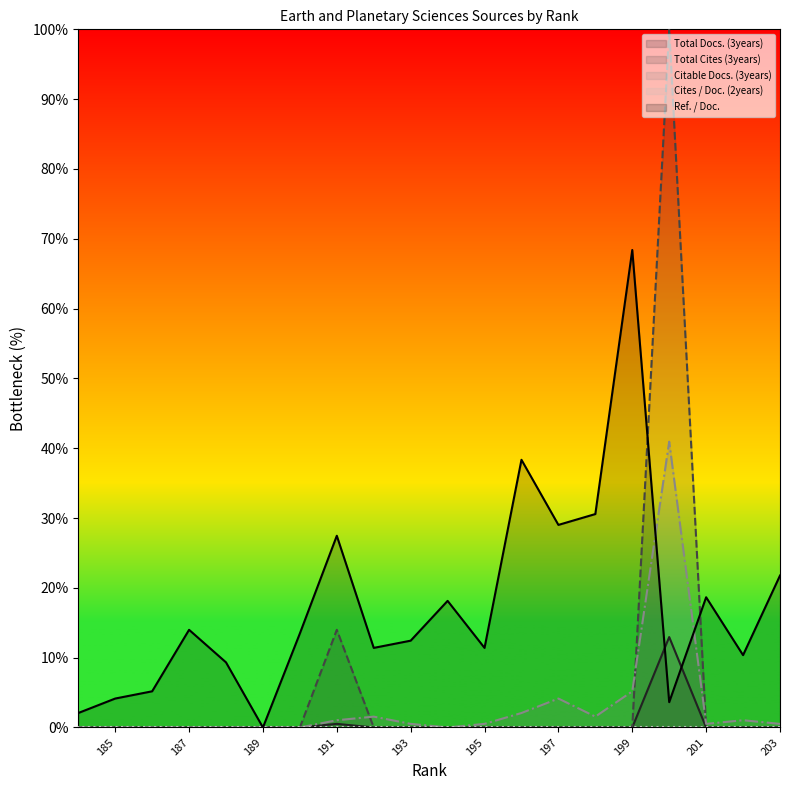

Where is Citable Docs. (3years) nearest to the value 20?

199